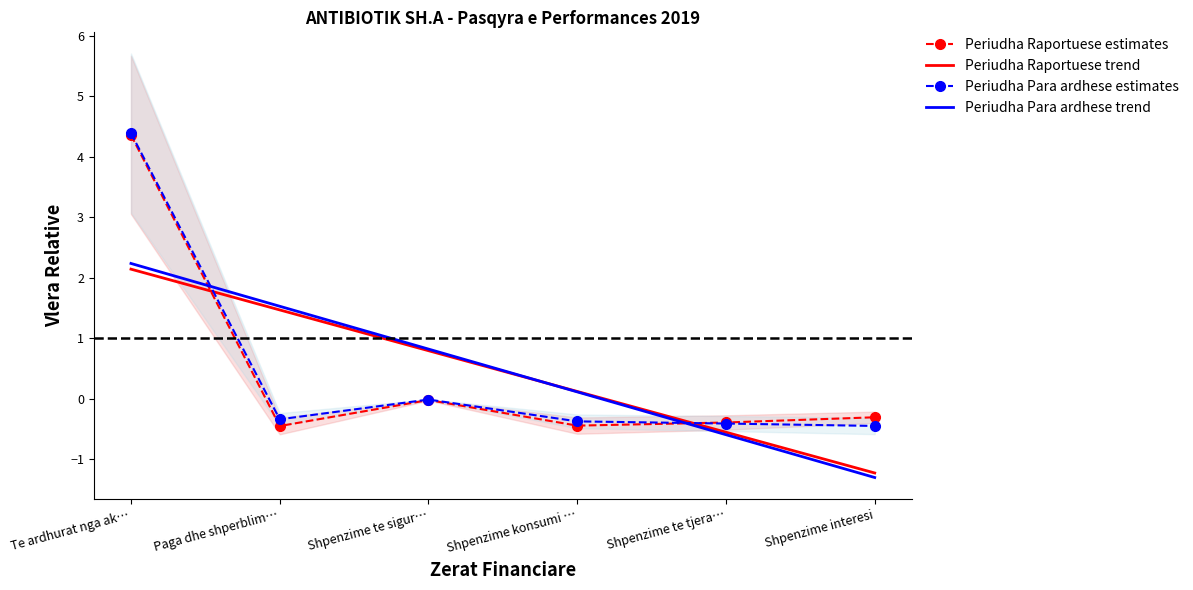

How many values in Periudha Para ardhese estimates are above zero?

1